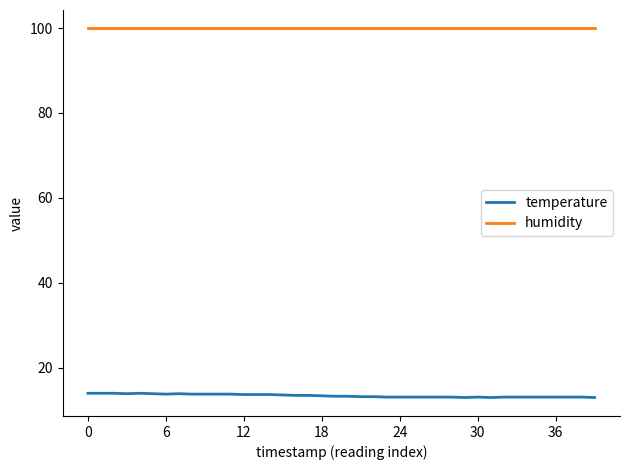

True or false: temperature and humidity cross at least once.

False